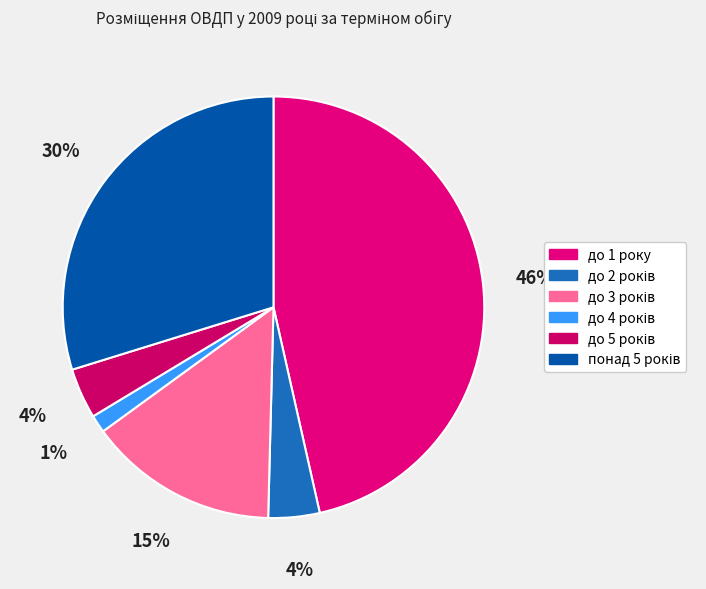

What percentage is the до 1 року slice, to the nearest percent?

46%